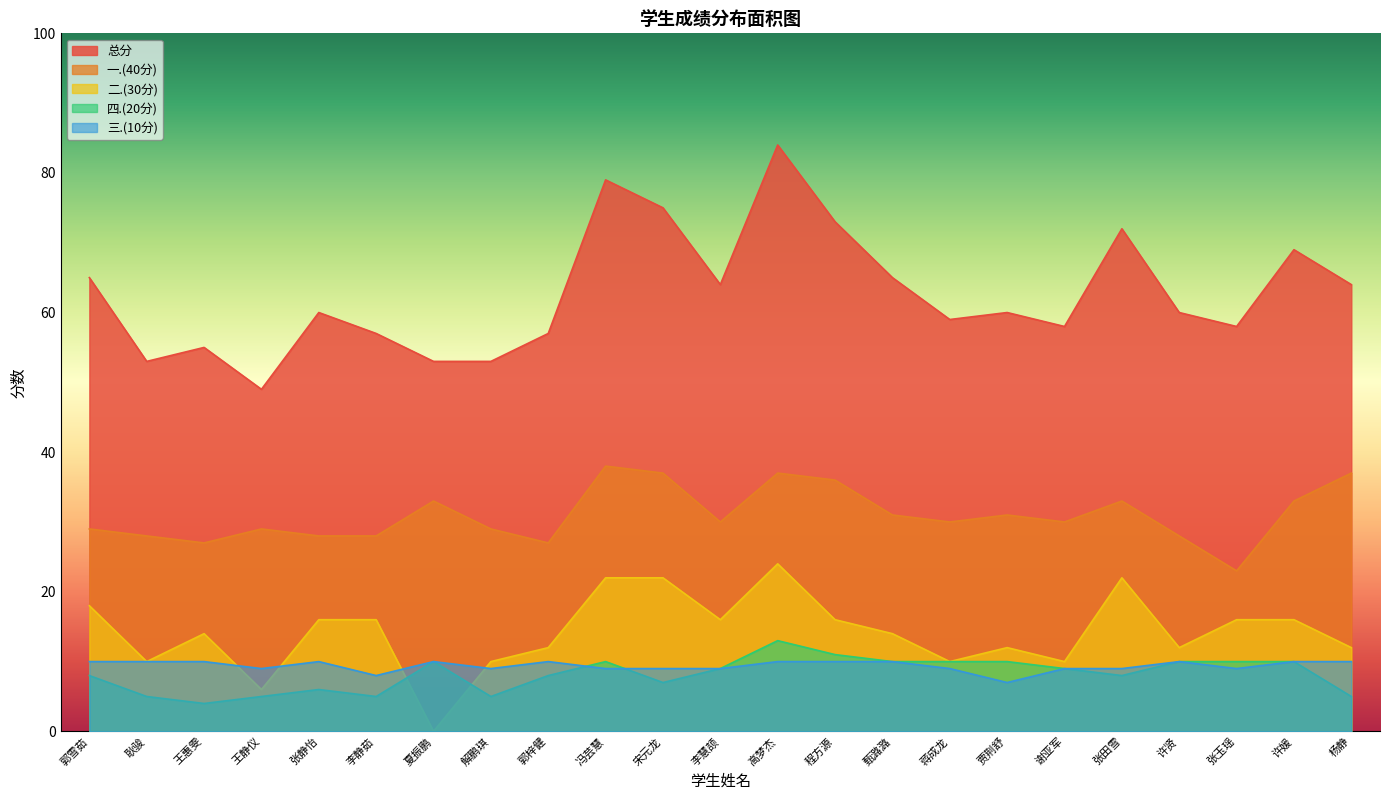

True or false: 总分 and 二.(30分) cross at least once.

False